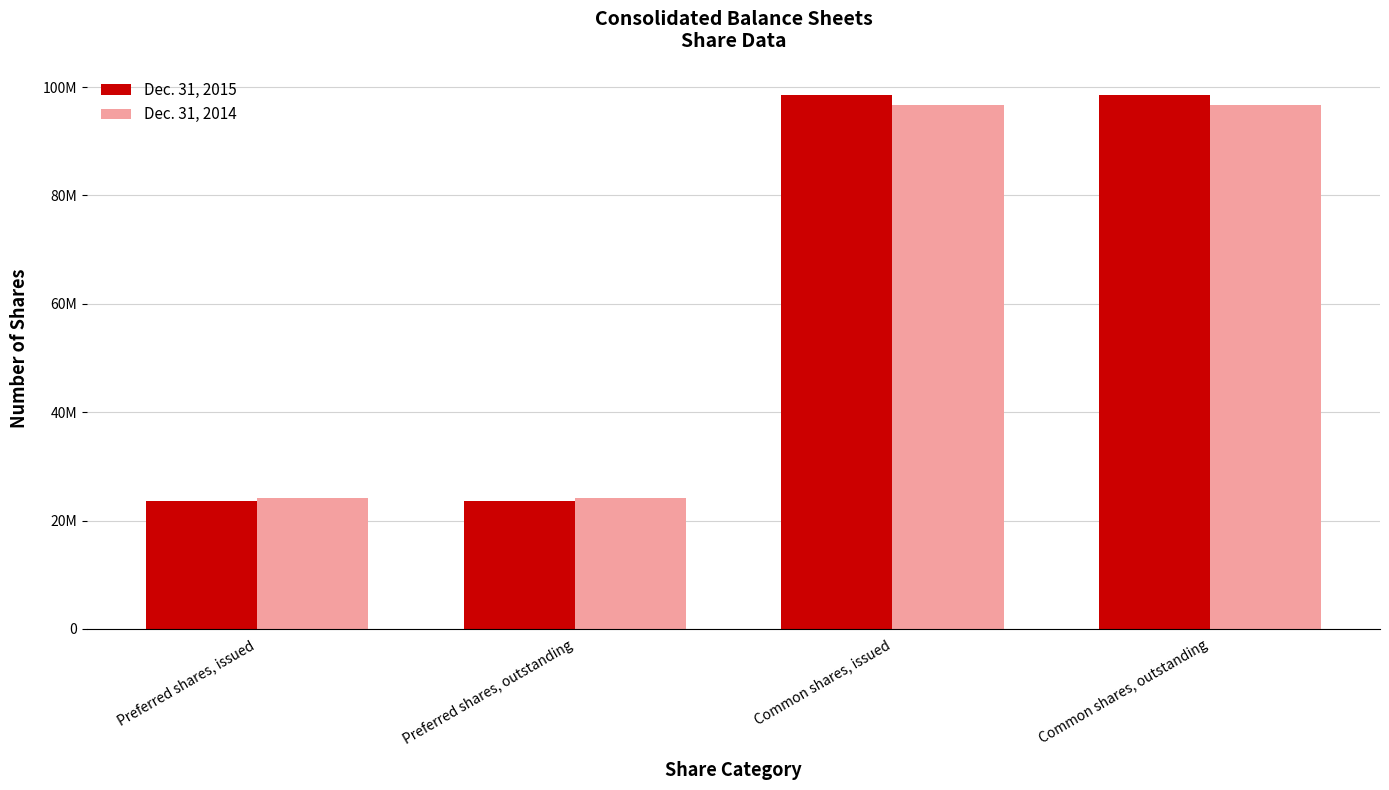

What is the value of the Dec. 31, 2014 bar at the 2nd from the left?

24170531